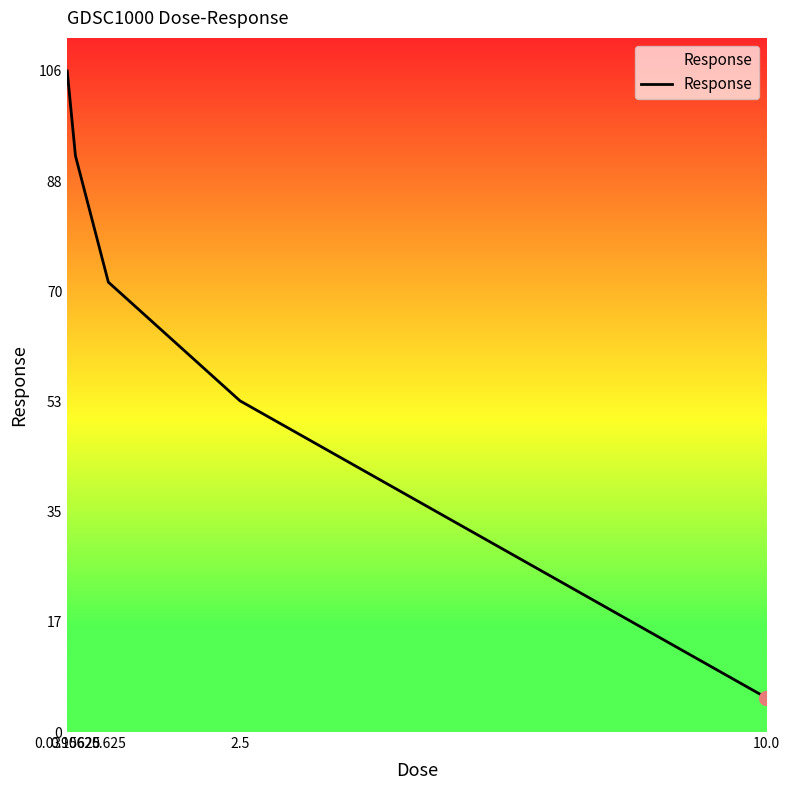

What is the smallest value displayed?

5.5